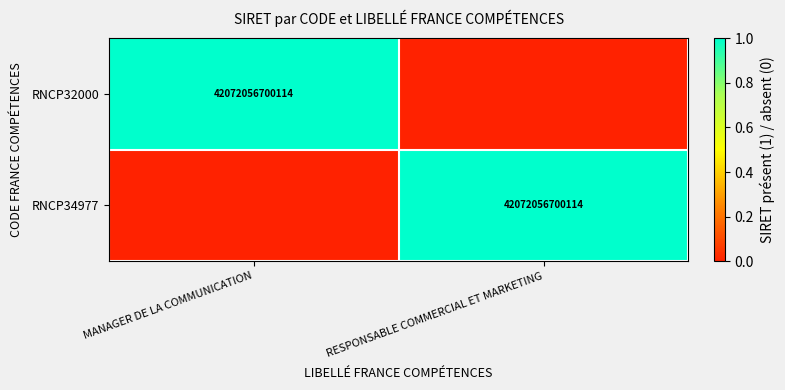

The RNCP32000 series shows 42072056700114 at MANAGER DE LA COMMUNICATION. True or false?

True